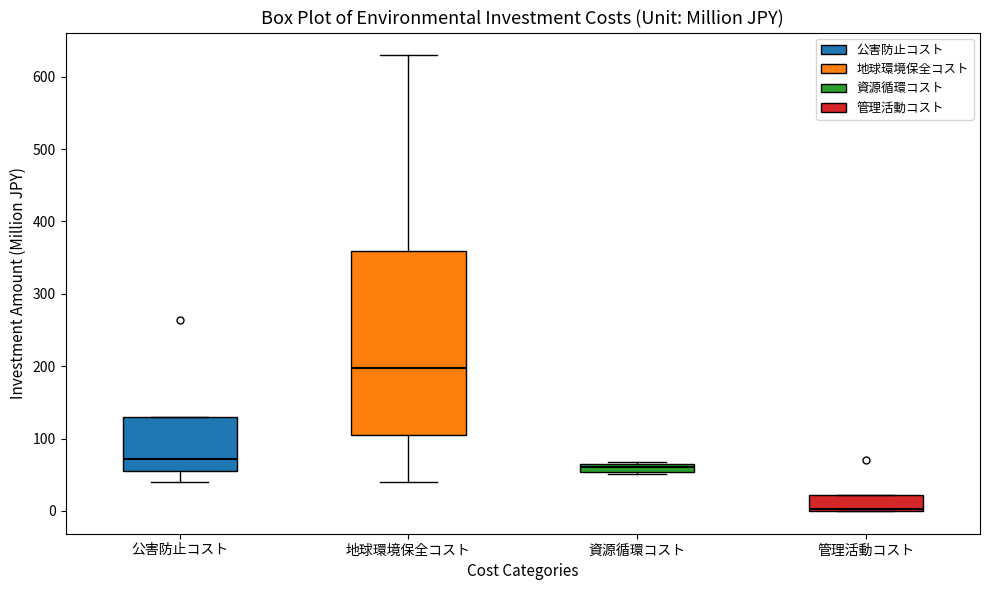

Which box is the tallest, from its lower edge to its upper edge?

地球環境保全コスト